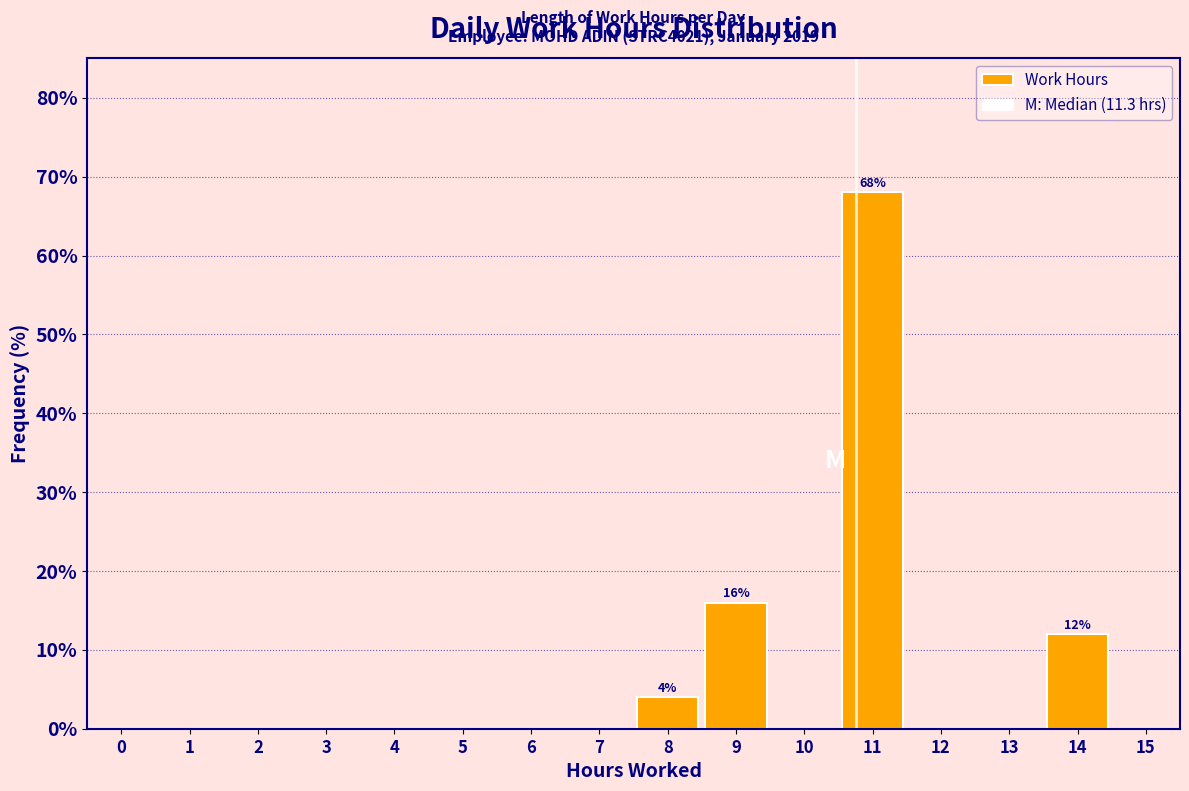

Reading left to right, extract all data points from this chart.

0=0	1=0	2=0	3=0	4=0	5=0	6=0	7=0	8=4	9=16	10=0	11=68	12=0	13=0	14=12